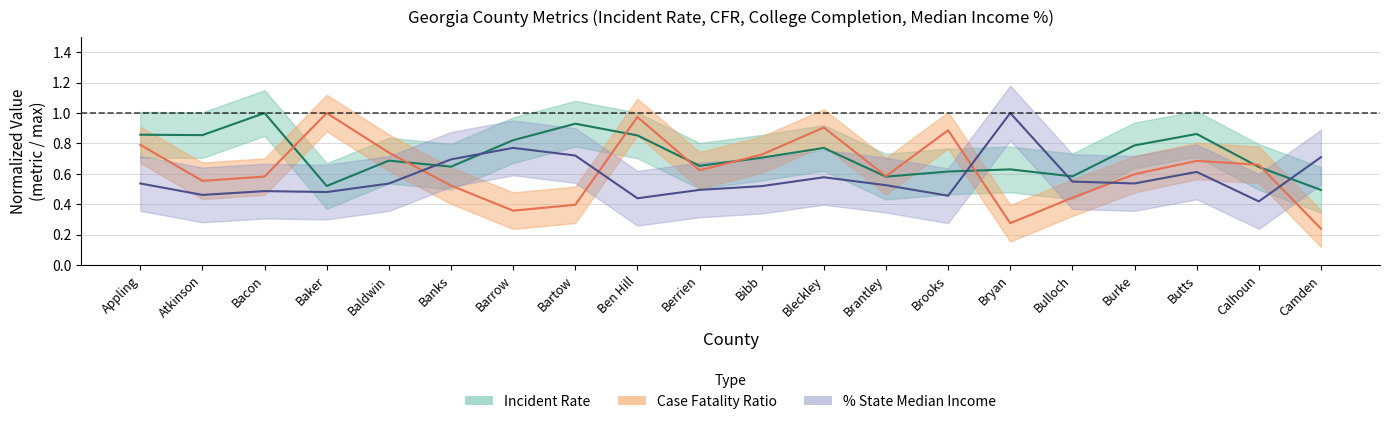

The value of Case_Fatality_Ratio at Brooks is 0.9. True or false?

True